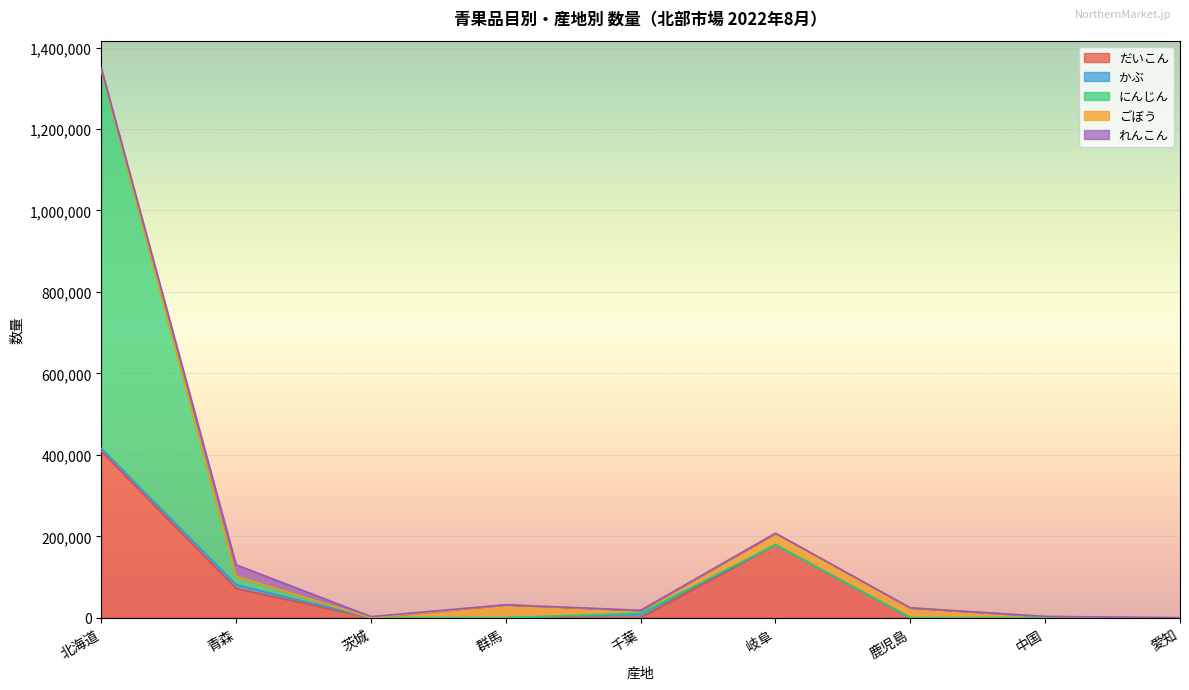

In にんじん, how many points are lower than both neighbors (excluding endpoints)?

1